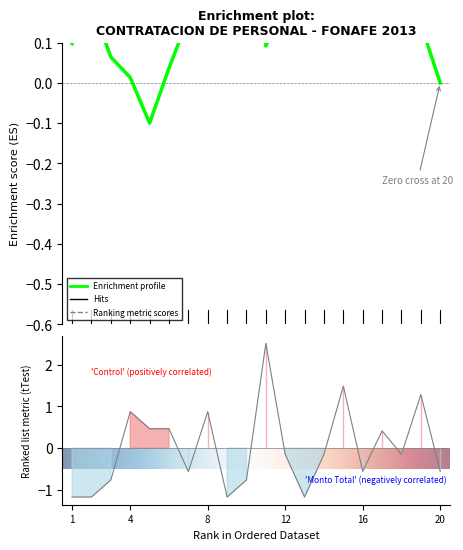

How many data points does each series have?

20